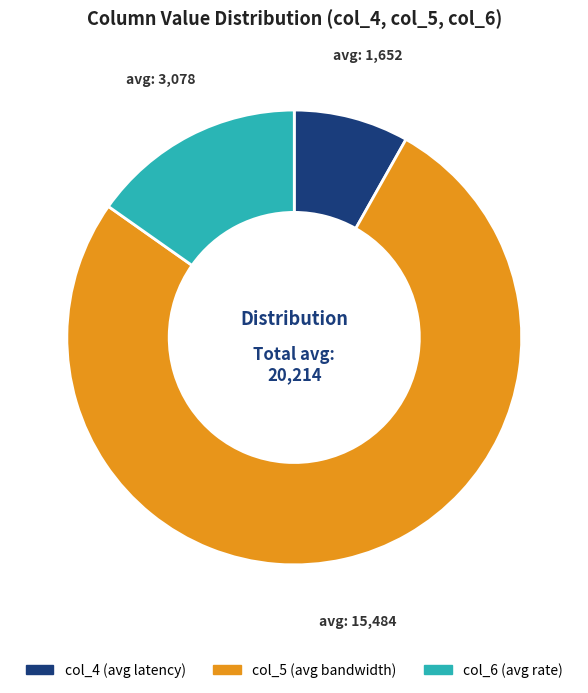

Does any single category account for the majority?

Yes